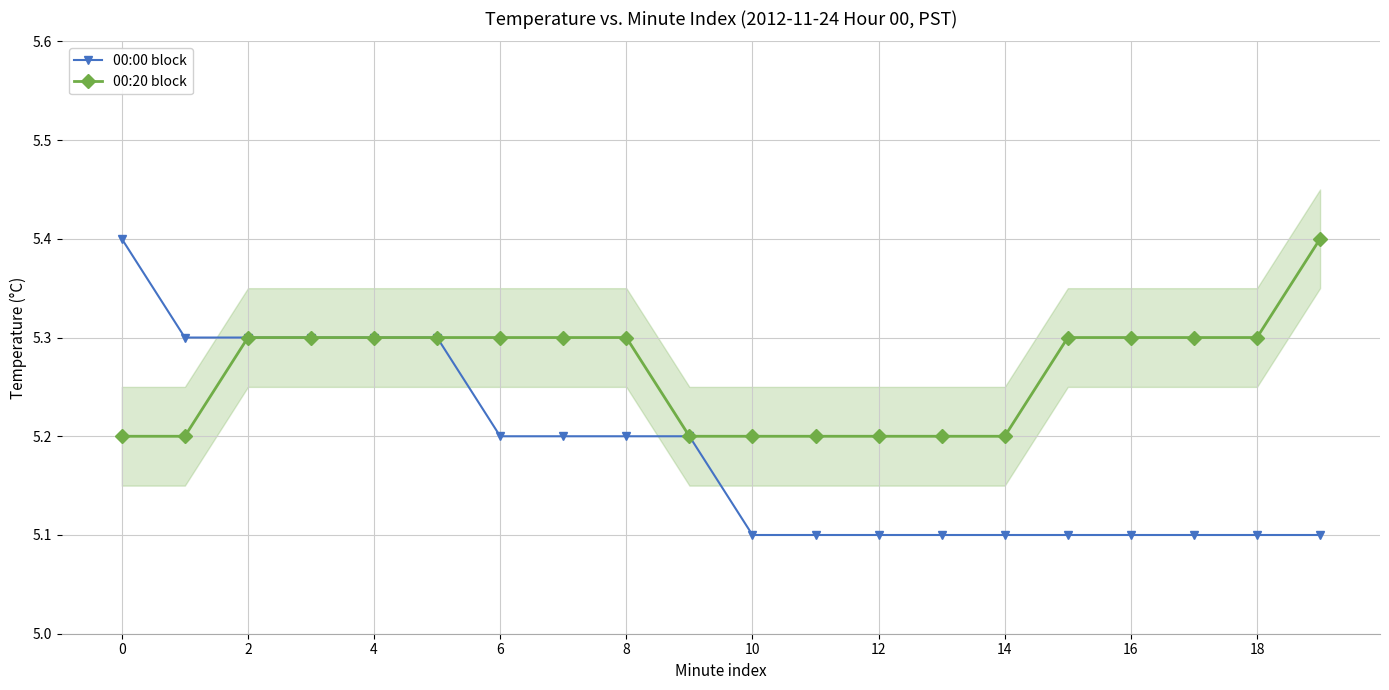

Which series has the largest total across all categories?

00:20 block